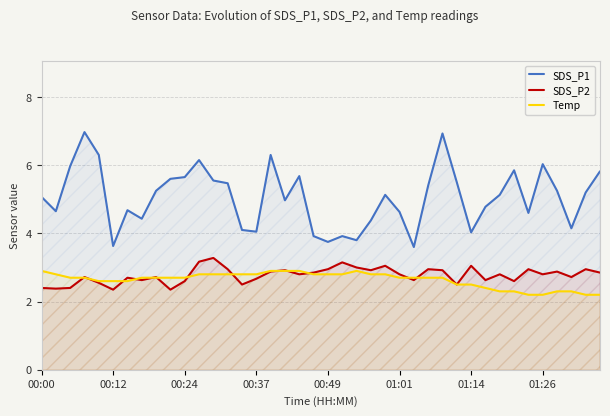

What is the sum of the Temp values at 31 and 29?

4.9